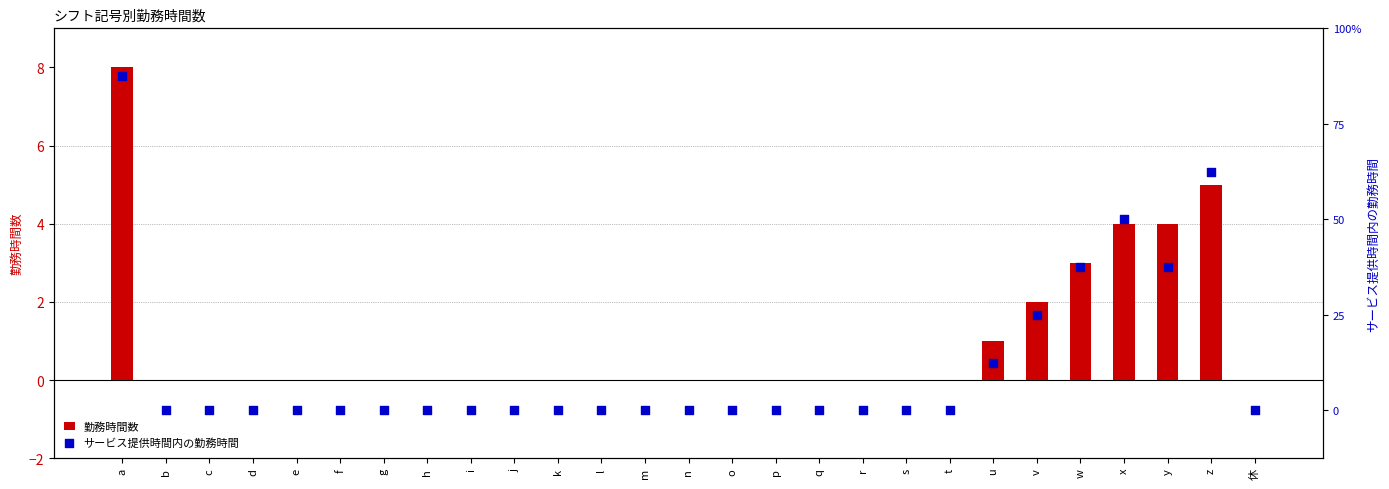

Which series reaches the maximum Y coordinate?

勤務時間数